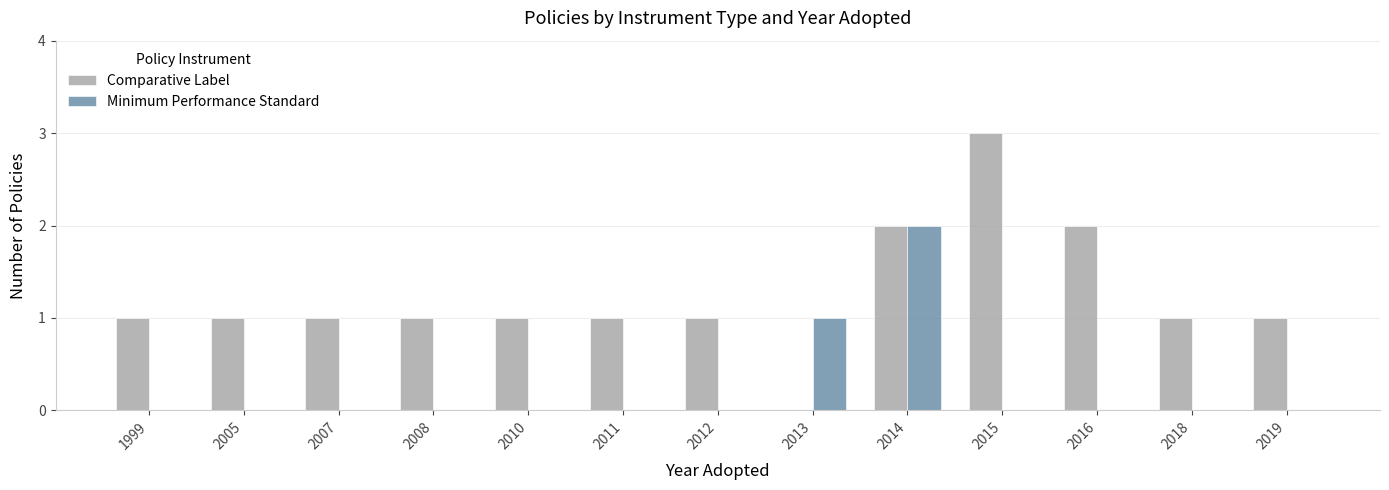

Reading left to right, what are all the values shown in this chart?

Comparative Label: 1999=1	2005=1	2007=1	2008=1	2010=1	2011=1	2012=1	2013=0	2014=2	2015=3	2016=2	2018=1	2019=1
Minimum Performance Standard: 1999=0	2005=0	2007=0	2008=0	2010=0	2011=0	2012=0	2013=1	2014=2	2015=0	2016=0	2018=0	2019=0